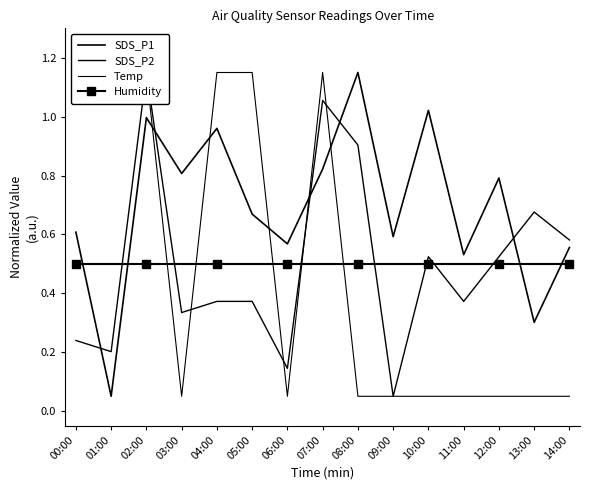

At which label does Temp reach its minimum?

03:00